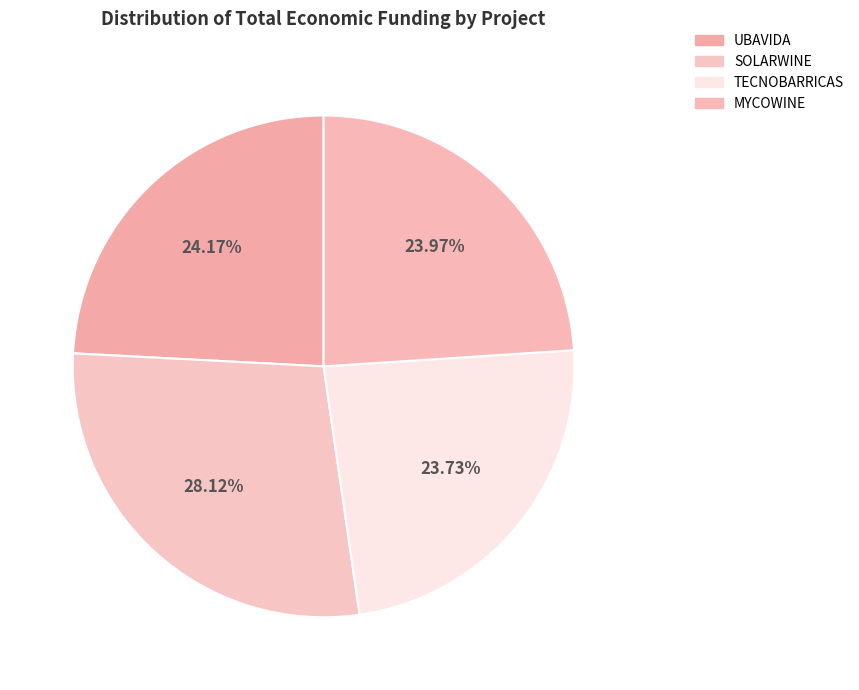

Is there a majority slice in this chart?

No